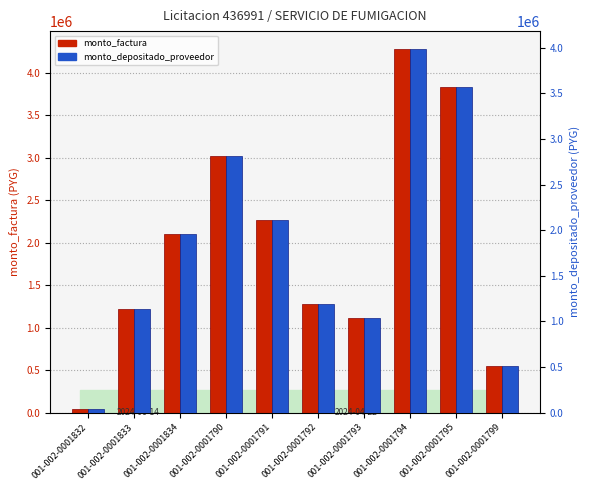

What is the spread (max minus min) of values at 001-002-0001799?

37039